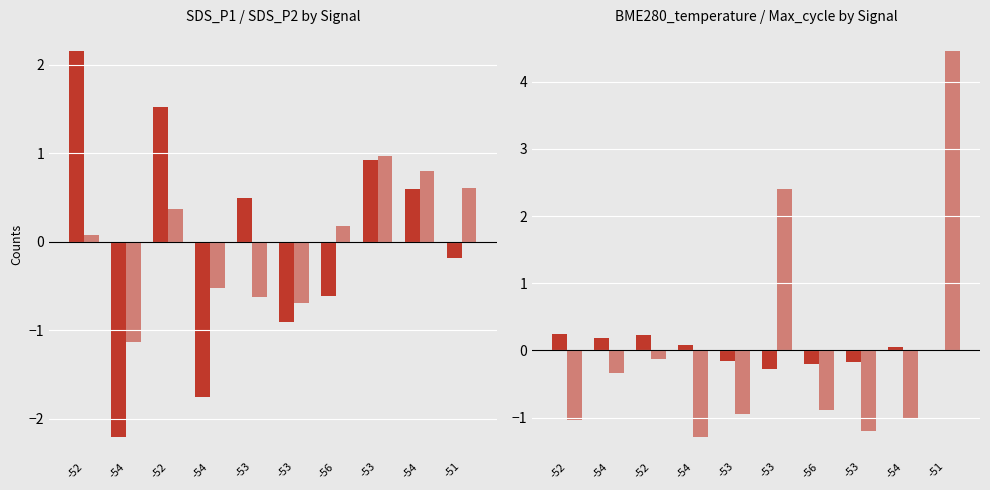

Which series has the largest range (max minus min)?

Max_cycle (÷100)